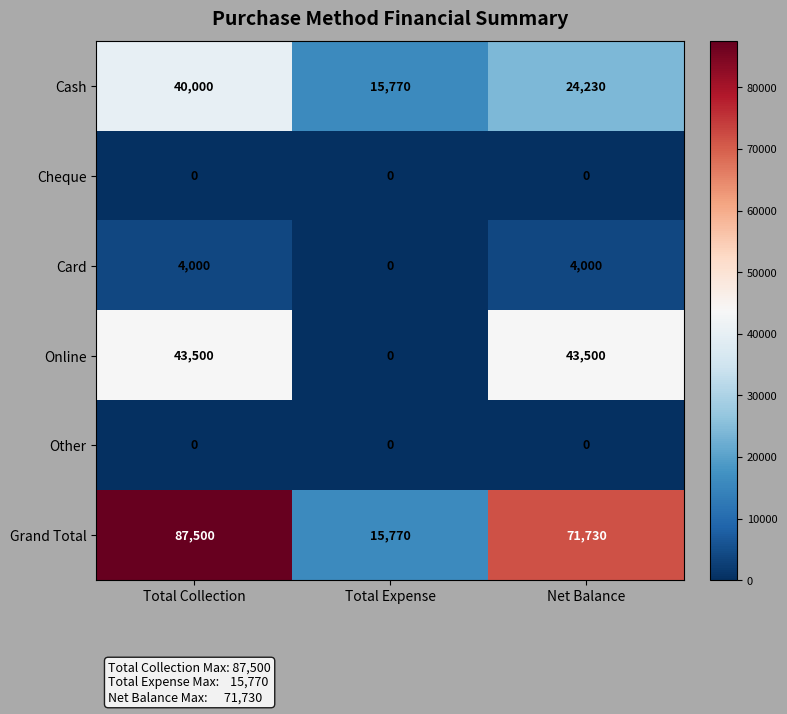

Which series changed the most between Total Collection and Total Expense?

Grand Total